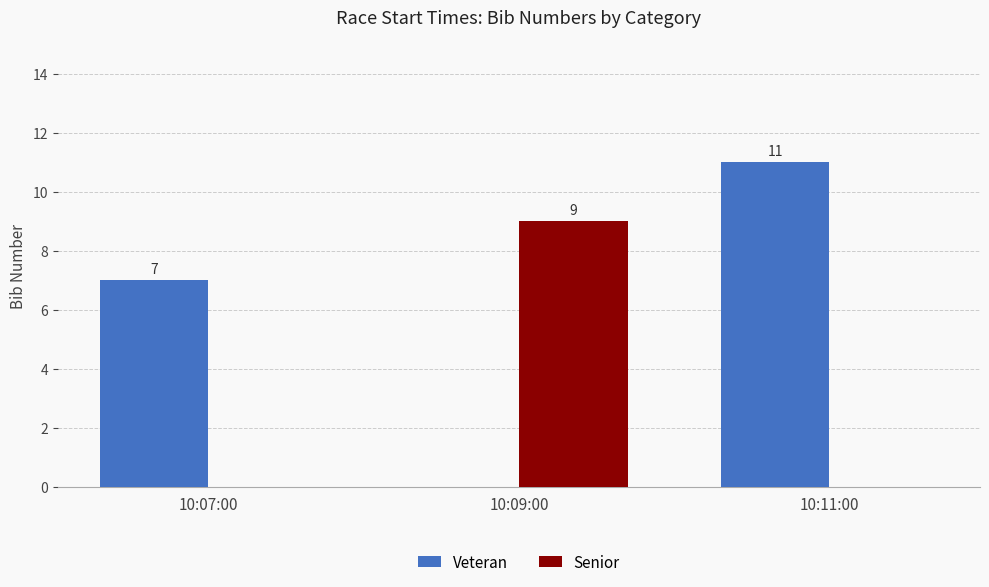

What is the difference between the Senior values at 10:09:00 and 10:11:00?

9